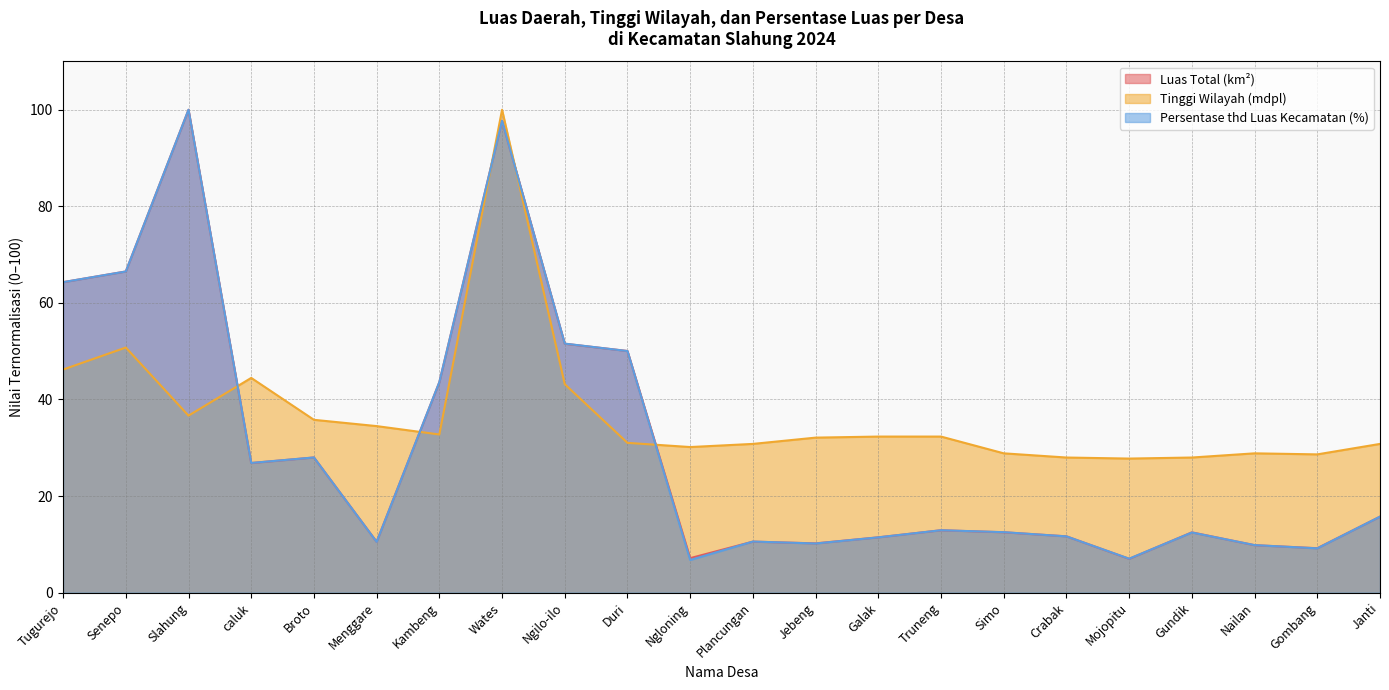

The Luas Total (km2) series shows 64.3 at Tugurejo. True or false?

True